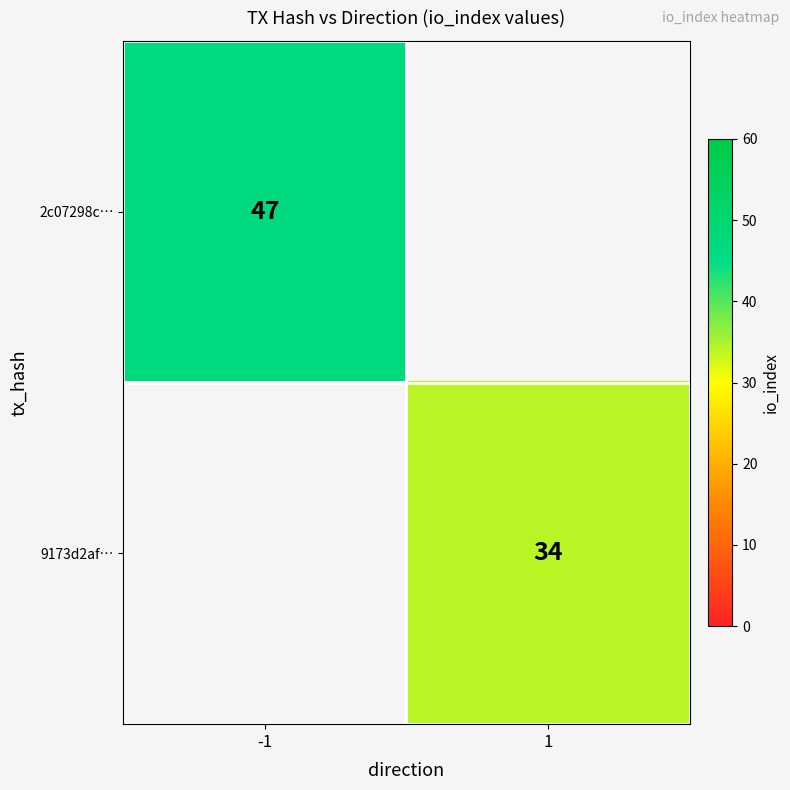

True or false: 9173d2af… has a value of 46 at 1.

False